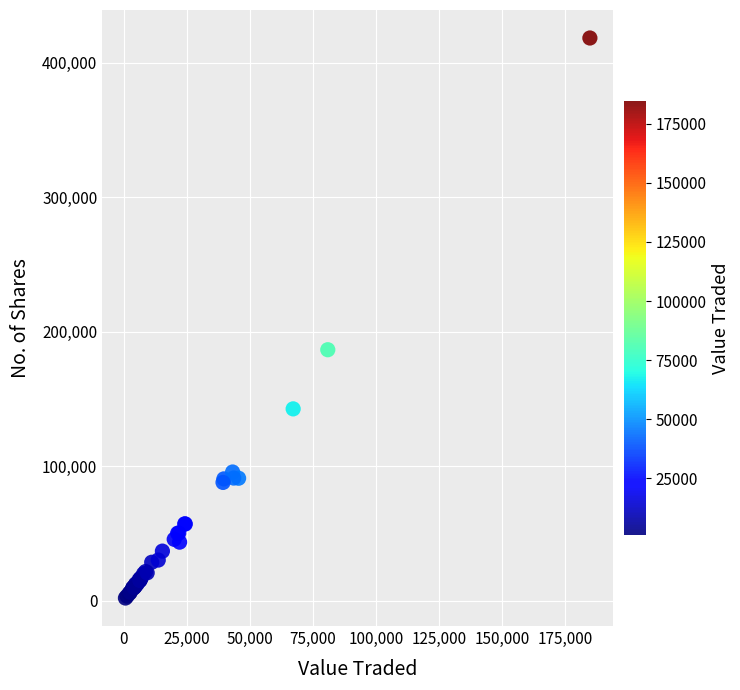

What Y value in the scatter plot is closest to 210103?

186522